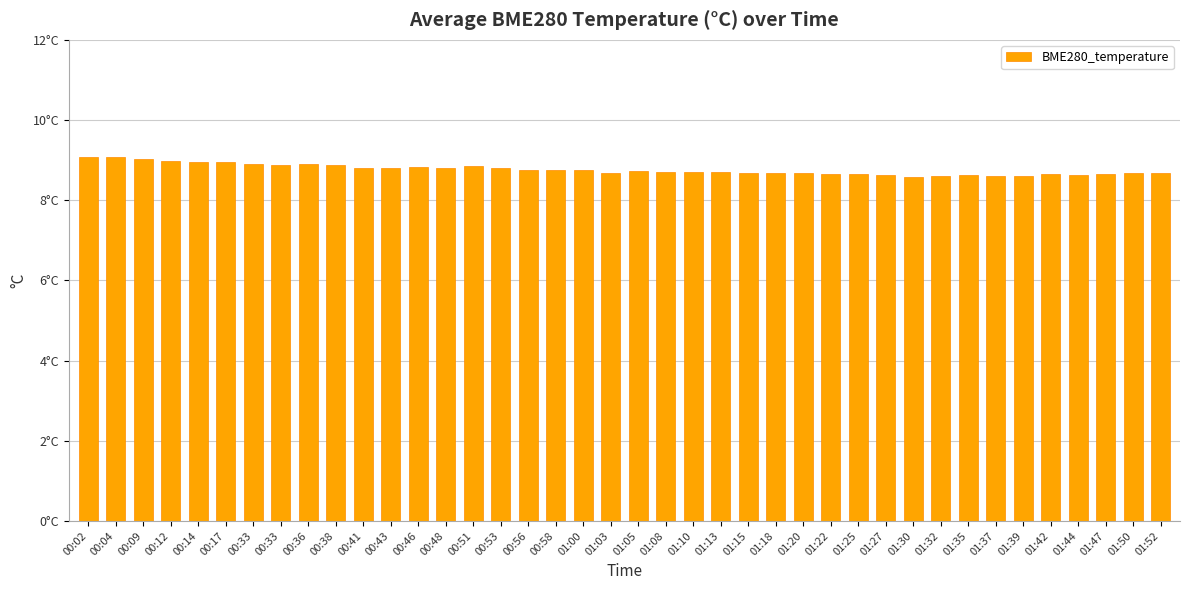

What is the smallest value displayed?

8.6